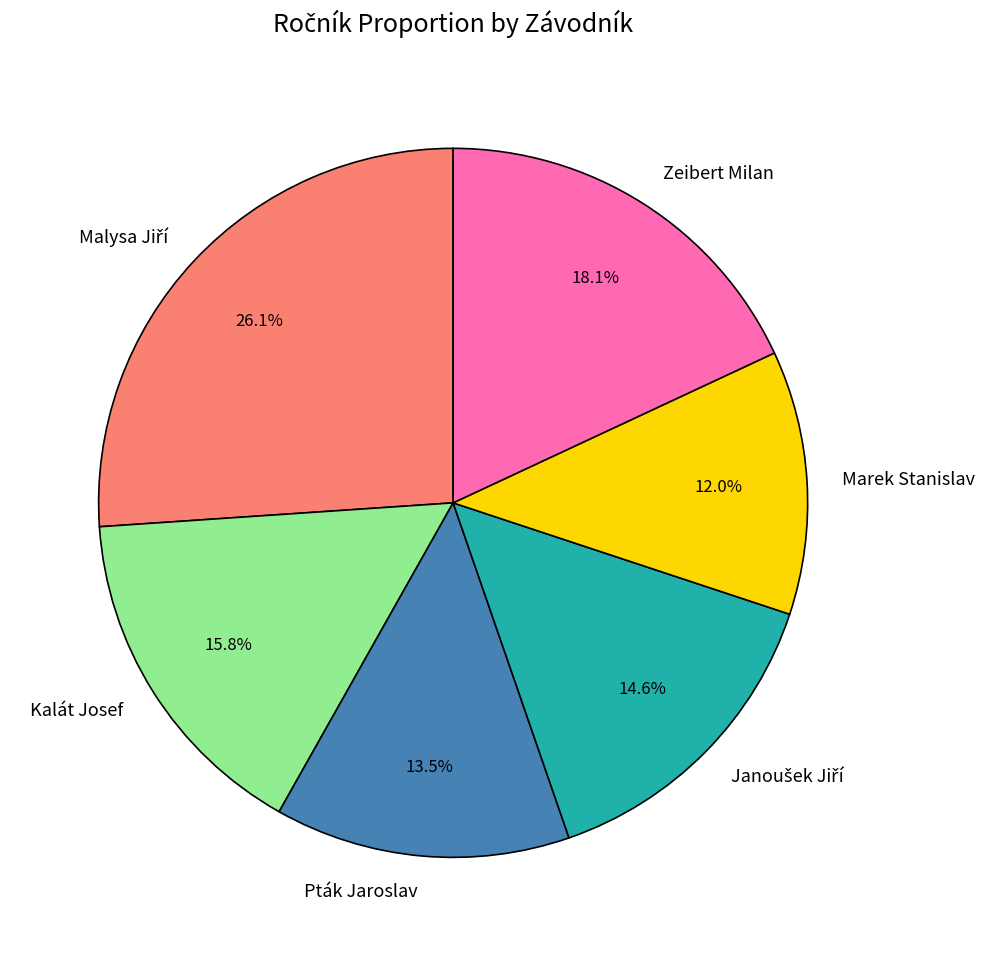

Which slice is the smallest?

Marek Stanislav